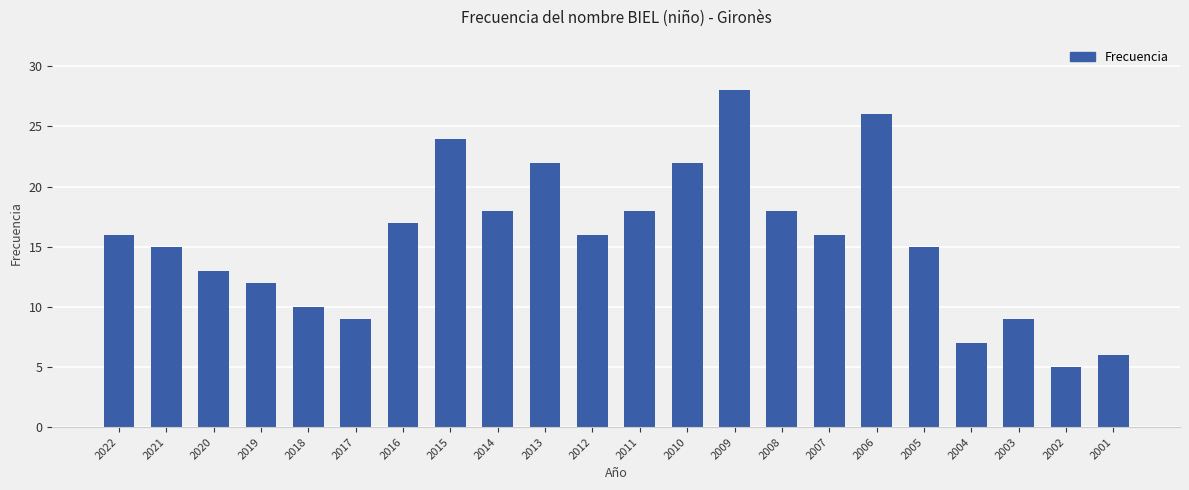

True or false: the data shows 13 at 2020.

True